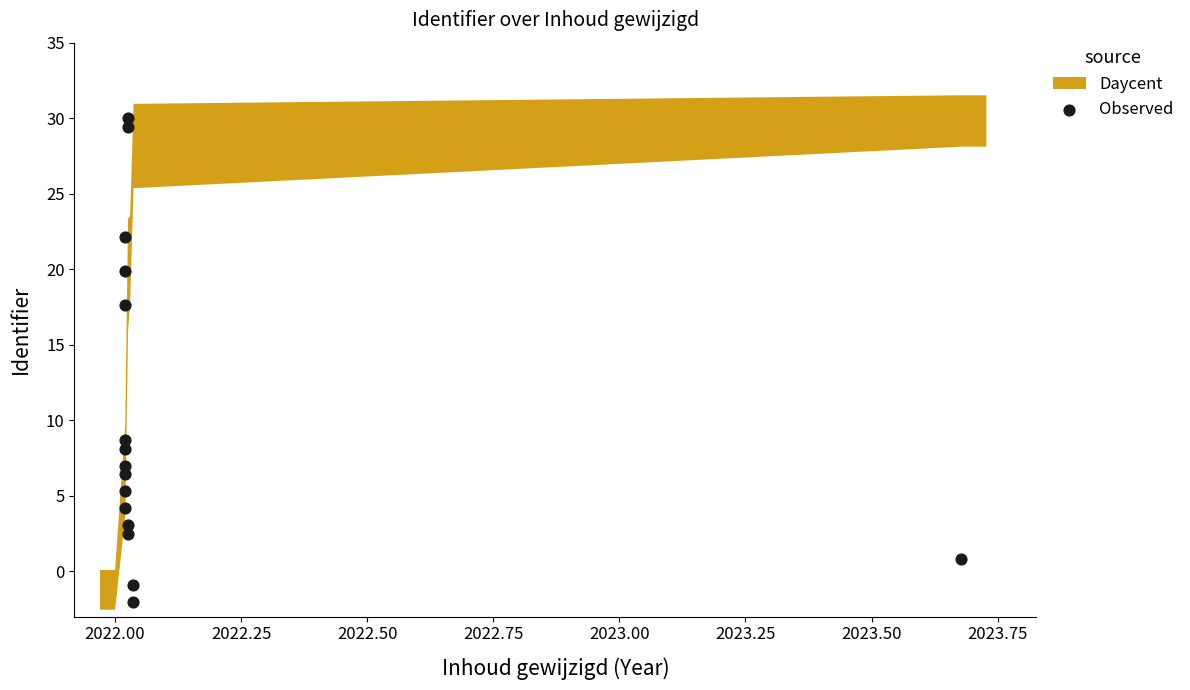

What Y value in the scatter plot is closest to 14?

17.6